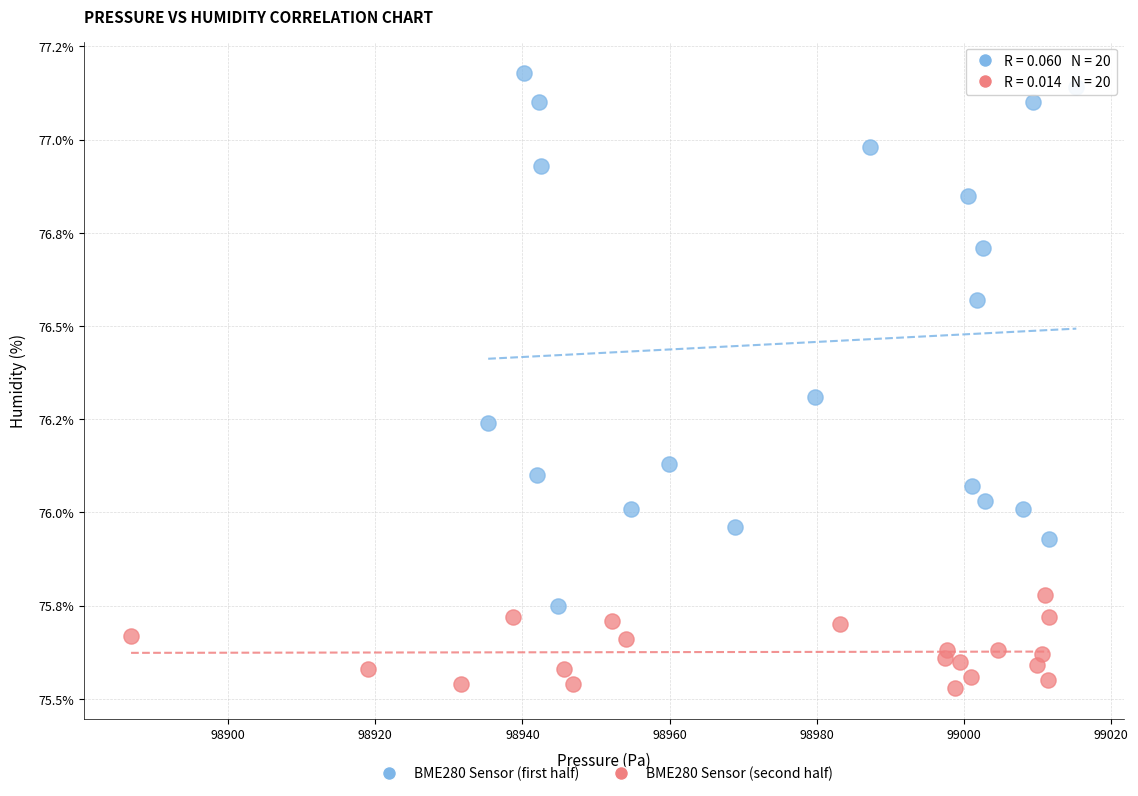

What are all the series names shown in the legend?

BME280 Sensor (first half), BME280 Sensor (second half)